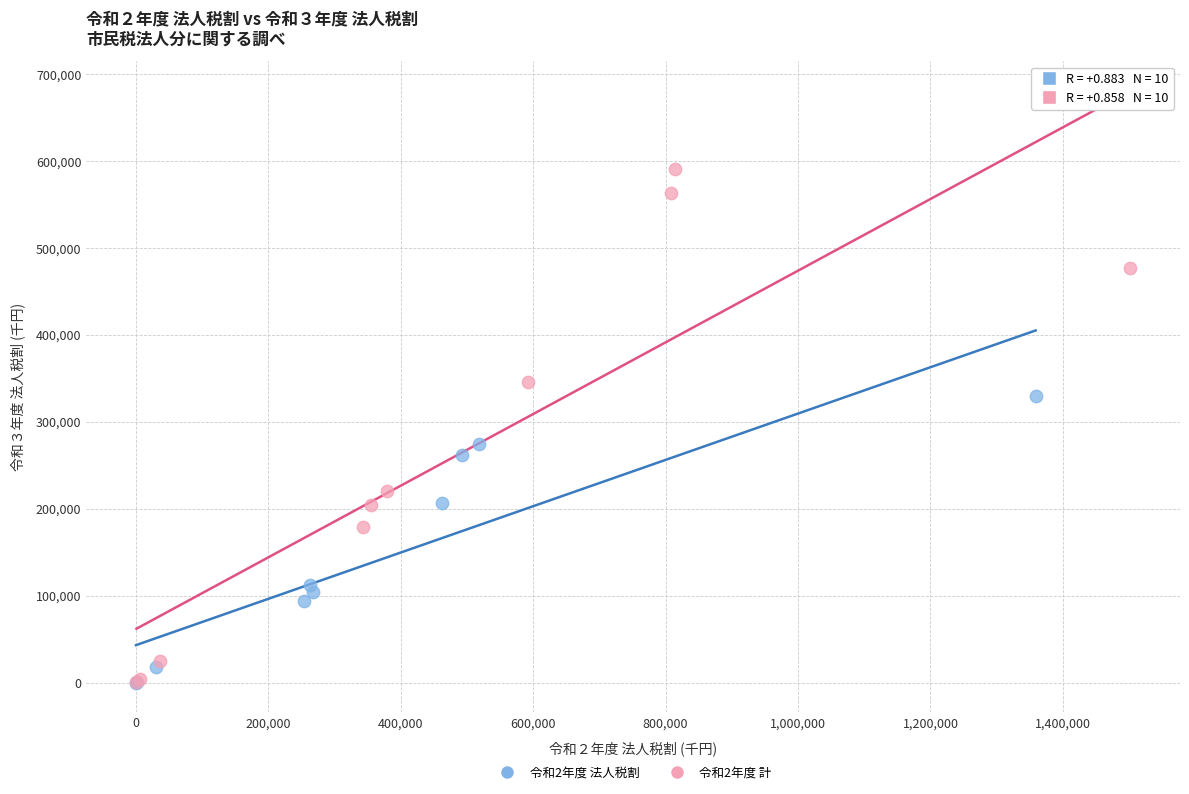

Which series has the largest Y range (max minus min)?

令和2年度 計